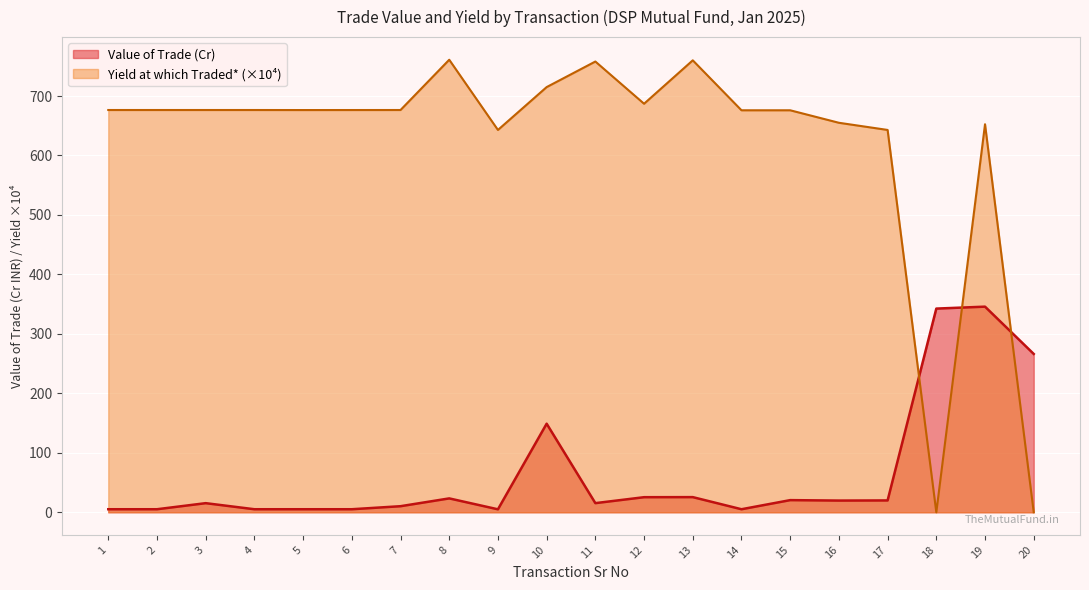

Which series has the widest spread of values?

Yield at which Traded* (×10⁴)